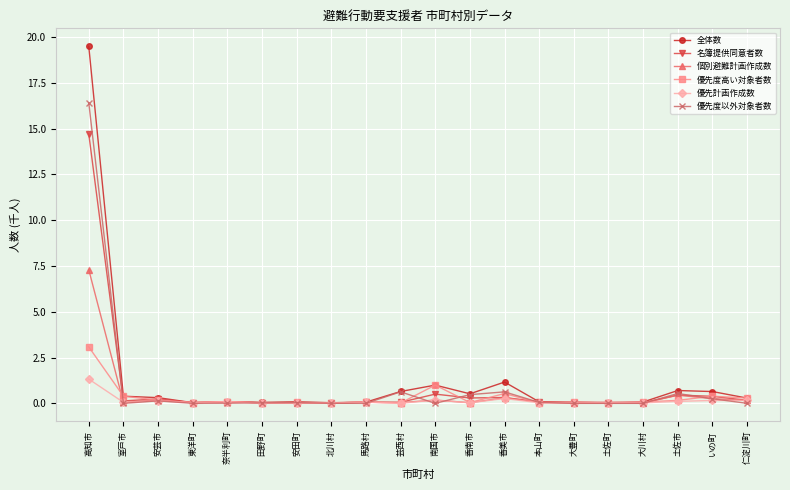

List the series in order of their peak value, lowest first.

優先計画作成数, 優先度高い対象者数, 個別避難計画作成数, 名簿提供同意者数, 優先度以外対象者数, 全体数